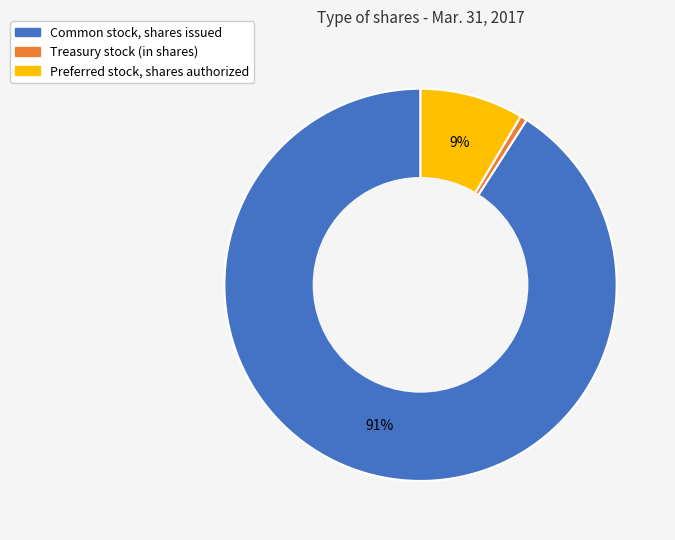

True or false: Common stock, shares issued accounts for 91% of the total.

True